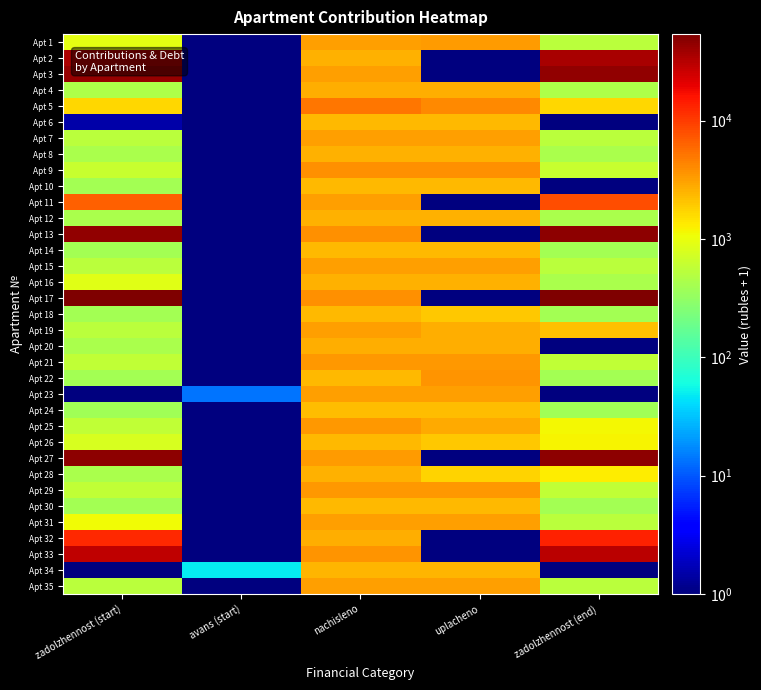

Reading right to left, extract all data points from this chart.

Apt 1: zadolzhennost (end)=531.7	uplacheno=3346.6	nachisleno=3185.2	avans (start)=1.0	zadolzhennost (start)=931.7
Apt 2: zadolzhennost (end)=36282.4	uplacheno=1.0	nachisleno=2557.1	avans (start)=1.0	zadolzhennost (start)=35004.3
Apt 3: zadolzhennost (end)=44262.2	uplacheno=1.0	nachisleno=3119.3	avans (start)=1.0	zadolzhennost (start)=42703.1
Apt 4: zadolzhennost (end)=443.9	uplacheno=2658.2	nachisleno=2658.2	avans (start)=1.0	zadolzhennost (start)=443.9
Apt 5: zadolzhennost (end)=1654.5	uplacheno=4140.4	nachisleno=4968.3	avans (start)=1.0	zadolzhennost (start)=1656.8
Apt 6: zadolzhennost (end)=1.0	uplacheno=2355.6	nachisleno=2355.1	avans (start)=1.0	zadolzhennost (start)=1.5
Apt 7: zadolzhennost (end)=534.6	uplacheno=3202.8	nachisleno=3202.8	avans (start)=1.0	zadolzhennost (start)=534.6
Apt 8: zadolzhennost (end)=423.4	uplacheno=2535.2	nachisleno=2535.2	avans (start)=1.0	zadolzhennost (start)=423.4
Apt 9: zadolzhennost (end)=626.1	uplacheno=3751.8	nachisleno=3751.8	avans (start)=1.0	zadolzhennost (start)=626.1
Apt 10: zadolzhennost (end)=1.0	uplacheno=2346.3	nachisleno=2346.3	avans (start)=1.0	zadolzhennost (start)=391.9
Apt 11: zadolzhennost (end)=8175.3	uplacheno=1.0	nachisleno=3202.8	avans (start)=1.0	zadolzhennost (start)=6574.4
Apt 12: zadolzhennost (end)=434.3	uplacheno=2601.0	nachisleno=2601.0	avans (start)=1.0	zadolzhennost (start)=434.3
Apt 13: zadolzhennost (end)=46826.4	uplacheno=1.0	nachisleno=3791.3	avans (start)=1.0	zadolzhennost (start)=44931.2
Apt 14: zadolzhennost (end)=386.8	uplacheno=2315.6	nachisleno=2315.6	avans (start)=1.0	zadolzhennost (start)=386.8
Apt 15: zadolzhennost (end)=538.3	uplacheno=3224.7	nachisleno=3224.7	avans (start)=1.0	zadolzhennost (start)=538.3
Apt 16: zadolzhennost (end)=433.6	uplacheno=2592.7	nachisleno=2596.7	avans (start)=1.0	zadolzhennost (start)=867.6
Apt 17: zadolzhennost (end)=53737.5	uplacheno=1.0	nachisleno=3786.9	avans (start)=1.0	zadolzhennost (start)=51844.5
Apt 18: zadolzhennost (end)=391.2	uplacheno=1951.8	nachisleno=2342.0	avans (start)=1.0	zadolzhennost (start)=391.2
Apt 19: zadolzhennost (end)=2141.3	uplacheno=2672.8	nachisleno=3207.2	avans (start)=1.0	zadolzhennost (start)=538.2
Apt 20: zadolzhennost (end)=1.0	uplacheno=2627.4	nachisleno=2627.4	avans (start)=1.0	zadolzhennost (start)=438.7
Apt 21: zadolzhennost (end)=578.5	uplacheno=3466.3	nachisleno=3466.3	avans (start)=1.0	zadolzhennost (start)=578.5
Apt 22: zadolzhennost (end)=399.9	uplacheno=3565.8	nachisleno=2394.6	avans (start)=1.0	zadolzhennost (start)=399.9
Apt 23: zadolzhennost (end)=1.0	uplacheno=3222.0	nachisleno=3224.7	avans (start)=13.7	zadolzhennost (start)=1.0
Apt 24: zadolzhennost (end)=372.1	uplacheno=2227.7	nachisleno=2227.7	avans (start)=1.0	zadolzhennost (start)=372.1
Apt 25: zadolzhennost (end)=1135.6	uplacheno=2837.5	nachisleno=3404.8	avans (start)=1.0	zadolzhennost (start)=568.3
Apt 26: zadolzhennost (end)=1190.2	uplacheno=1977.4	nachisleno=2372.7	avans (start)=1.0	zadolzhennost (start)=794.9
Apt 27: zadolzhennost (end)=47005.3	uplacheno=1.0	nachisleno=3312.6	avans (start)=1.0	zadolzhennost (start)=45349.5
Apt 28: zadolzhennost (end)=1298.8	uplacheno=1731.5	nachisleno=2596.7	avans (start)=1.0	zadolzhennost (start)=434.6
Apt 29: zadolzhennost (end)=585.1	uplacheno=3505.8	nachisleno=3505.8	avans (start)=1.0	zadolzhennost (start)=585.1
Apt 30: zadolzhennost (end)=394.8	uplacheno=2363.9	nachisleno=2363.9	avans (start)=1.0	zadolzhennost (start)=394.8
Apt 31: zadolzhennost (end)=540.5	uplacheno=3237.9	nachisleno=3237.9	avans (start)=1.0	zadolzhennost (start)=1080.0
Apt 32: zadolzhennost (end)=13571.1	uplacheno=1.0	nachisleno=2623.0	avans (start)=1.0	zadolzhennost (start)=12260.1
Apt 33: zadolzhennost (end)=30713.6	uplacheno=1.0	nachisleno=3677.1	avans (start)=1.0	zadolzhennost (start)=28875.6
Apt 34: zadolzhennost (end)=1.0	uplacheno=2461.0	nachisleno=2456.1	avans (start)=49.6	zadolzhennost (start)=1.0
Apt 35: zadolzhennost (end)=540.5	uplacheno=3237.9	nachisleno=3237.9	avans (start)=1.0	zadolzhennost (start)=540.5